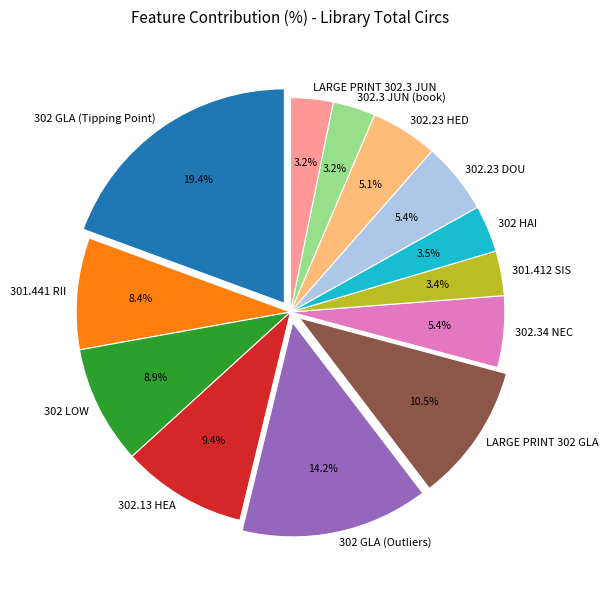

What percentage is NOT represented by LARGE PRINT 302.3 JUN?

96.8%